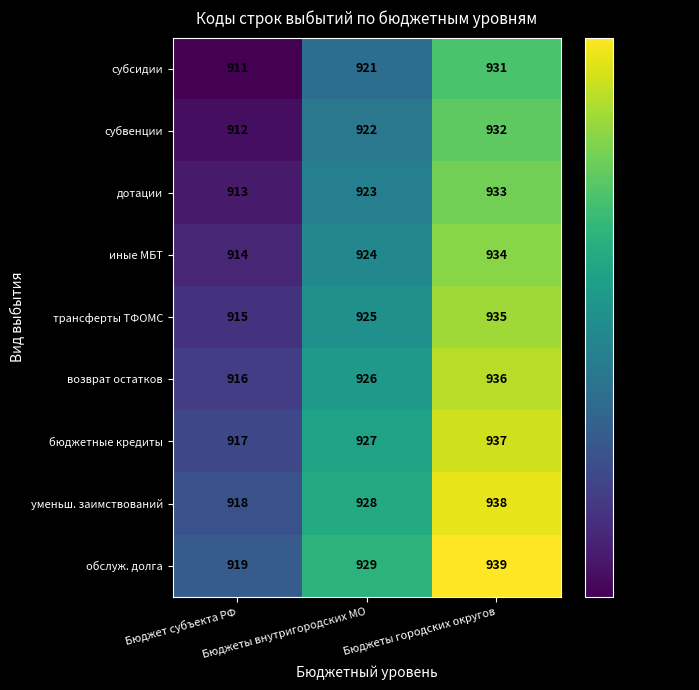

Count the дотации values in the range 913 to 933.

3